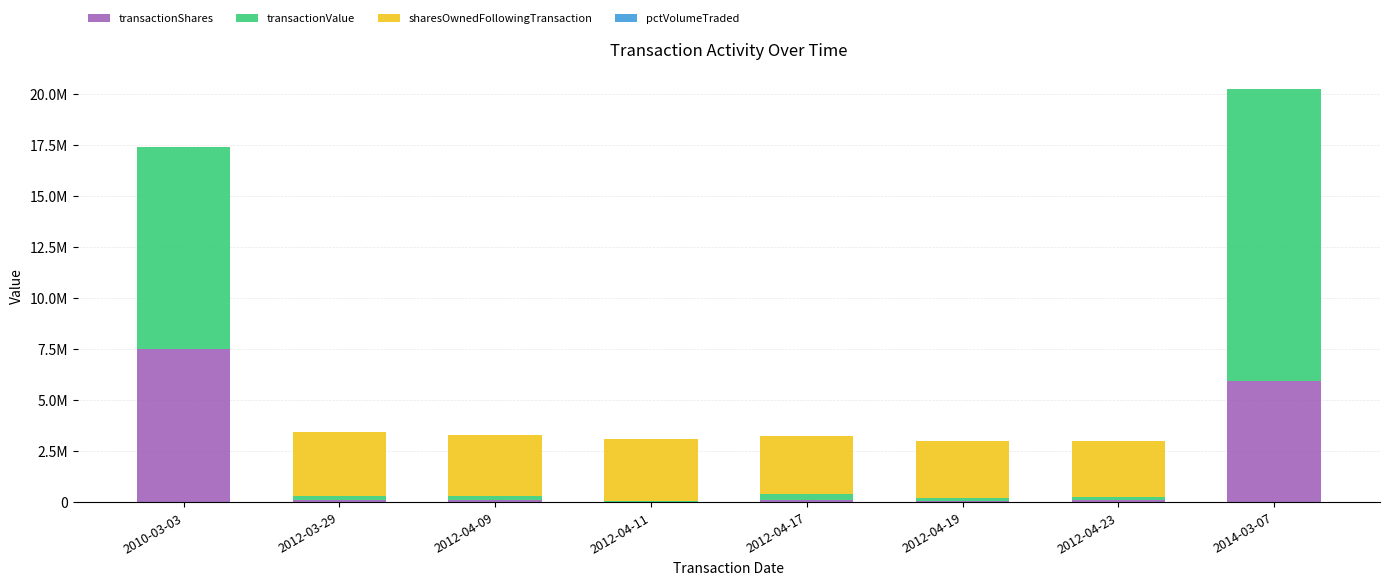

At which category is the sum across all series the highest?

2014-03-07